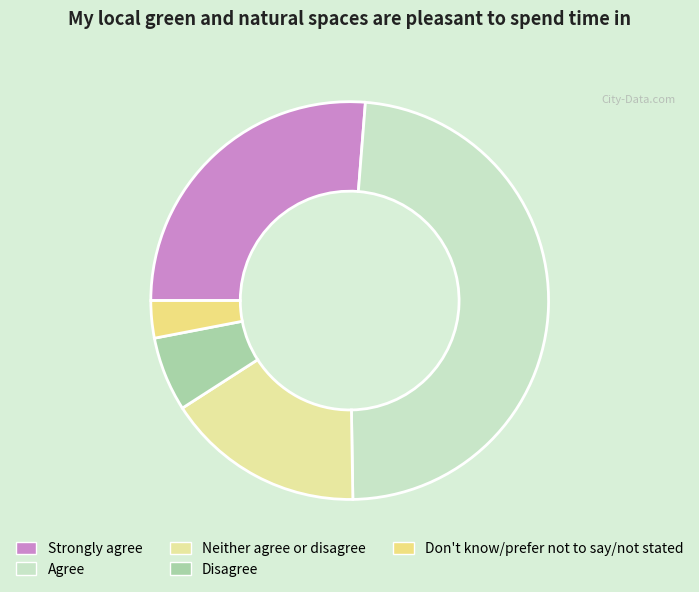

What is the smallest slice in the pie chart?

Don't know/prefer not to say/not stated